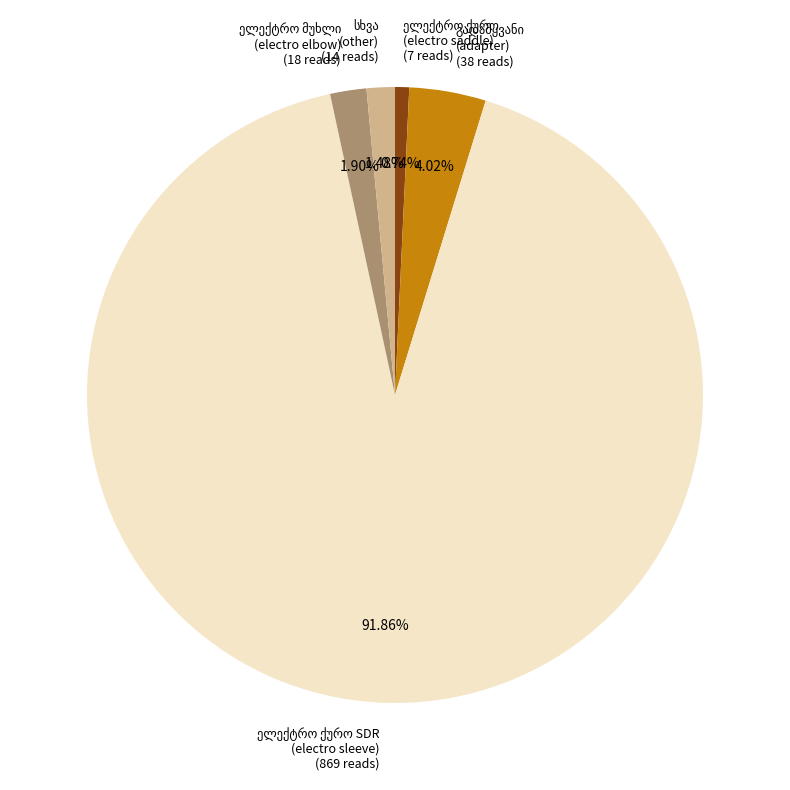

Is there a majority slice in this chart?

Yes